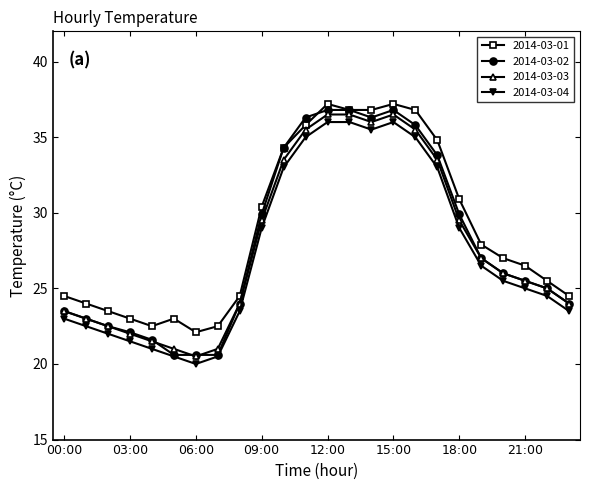

What is the value of the 2014-03-04 point at the 22nd from the left?

25.0